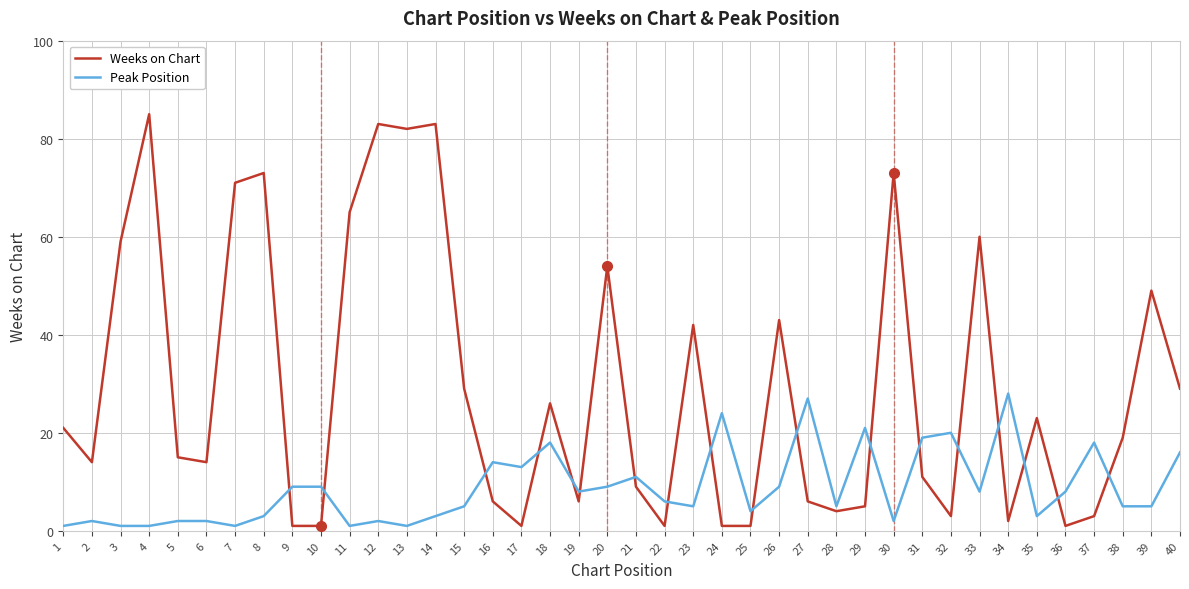

Rank the series by their average value, from highest to lowest.

Weeks on Chart, Peak Position